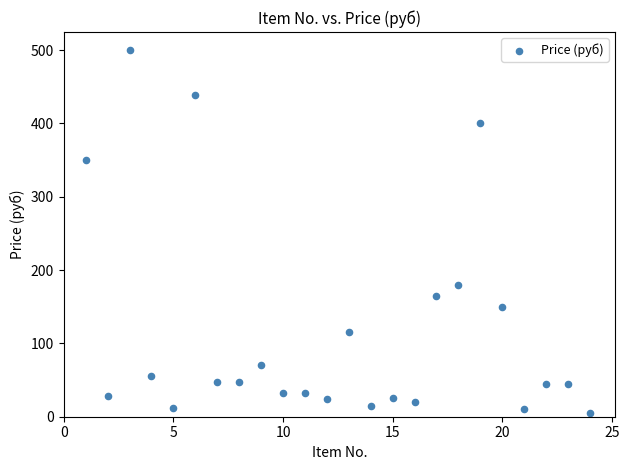

What is the range of Y values (max minus min)?

494.5